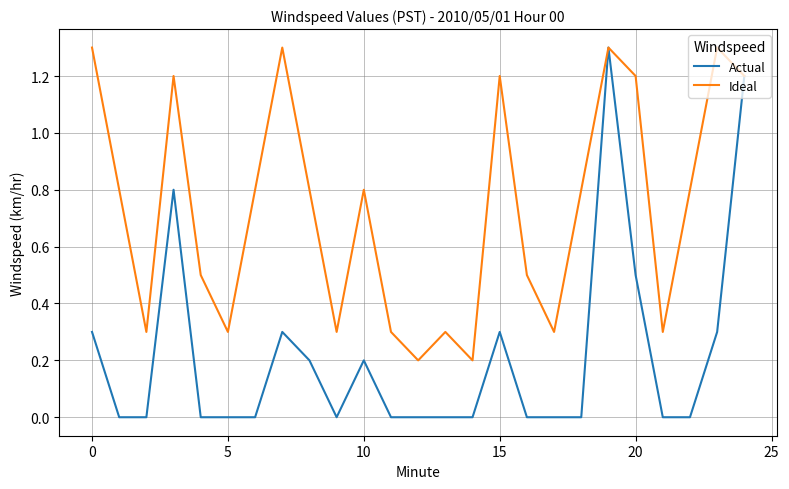

Which series has the widest spread of values?

Actual